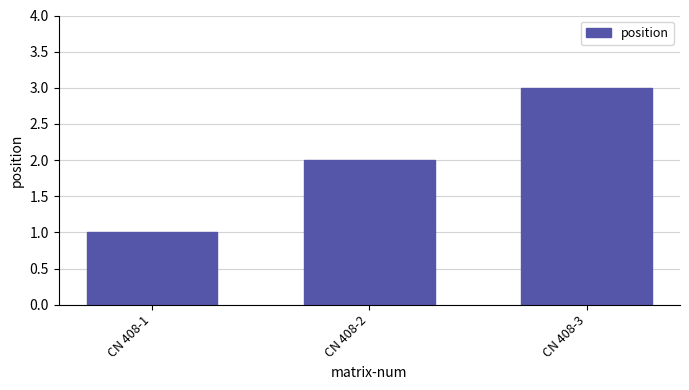

The chart shows a value of 2 at CN 408-2. True or false?

True